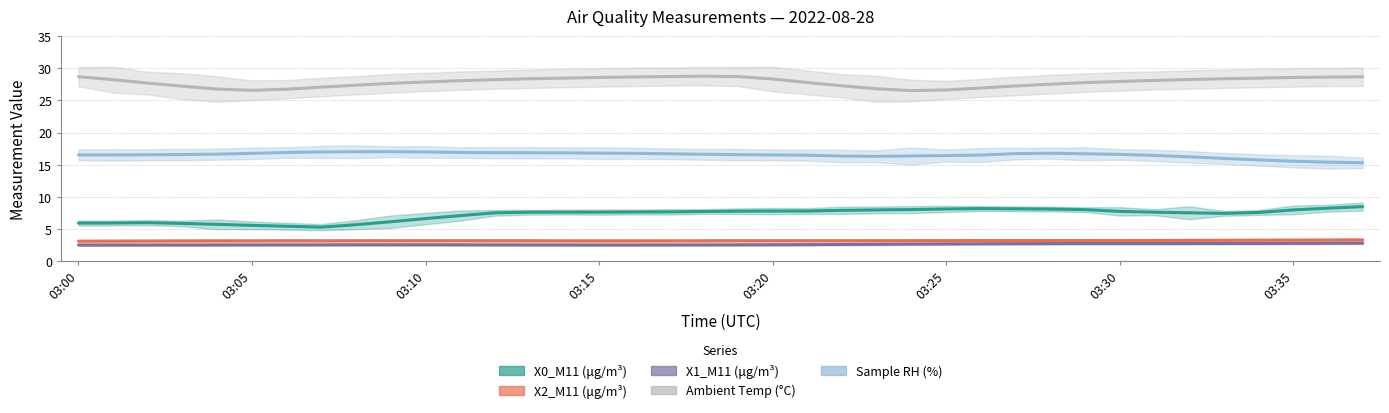

Which series has the largest total across all categories?

Ambient Temp (°C)